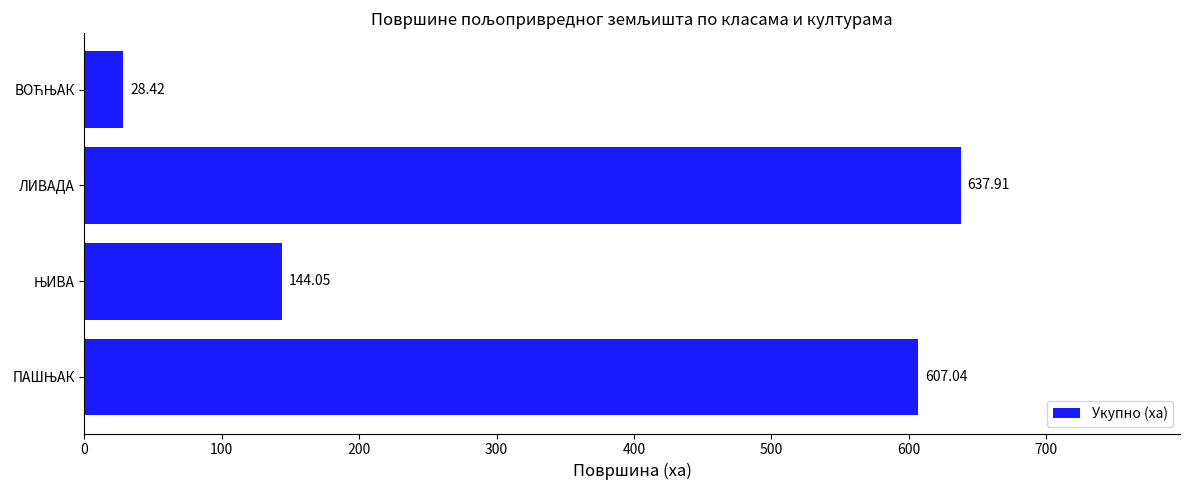

What is the label of the 3rd bar from the bottom?

ЛИВАДА